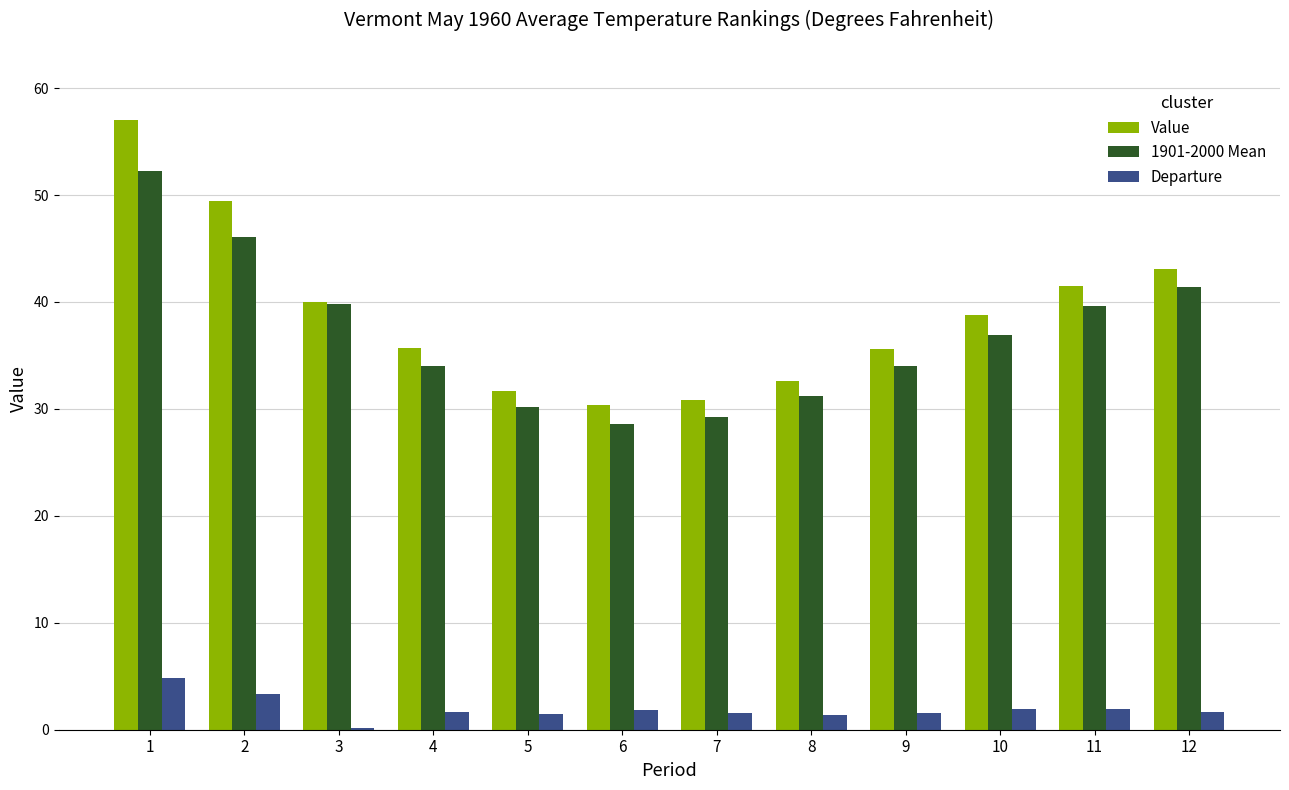

Which category has the lowest value across all series?

3